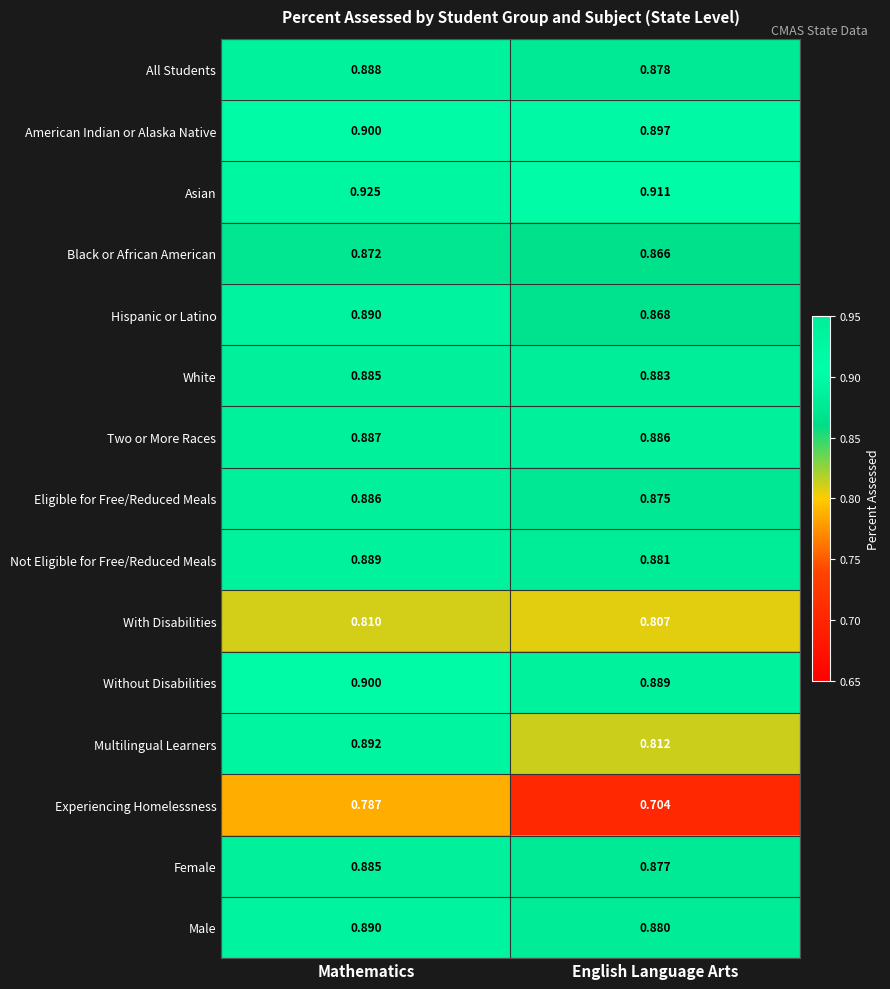

Where is Eligible for Free/Reduced Meals nearest to the value 0?

English Language Arts